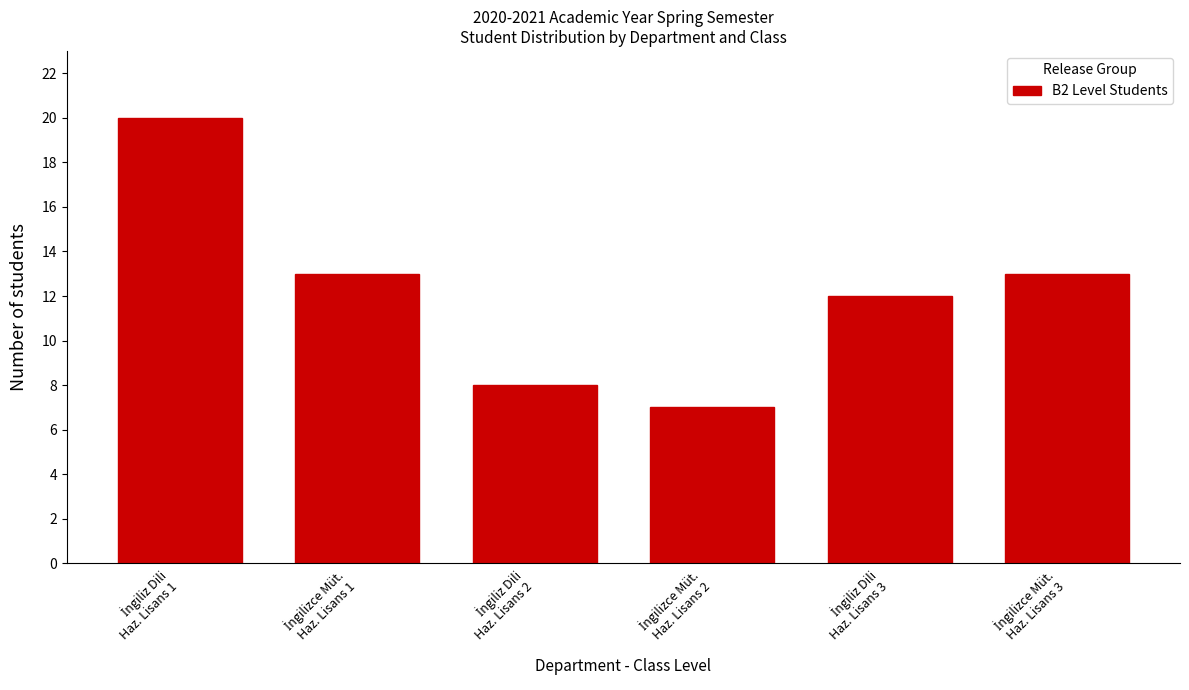

Reading right to left, list all the values displayed in this chart.

13	12	7	8	13	20